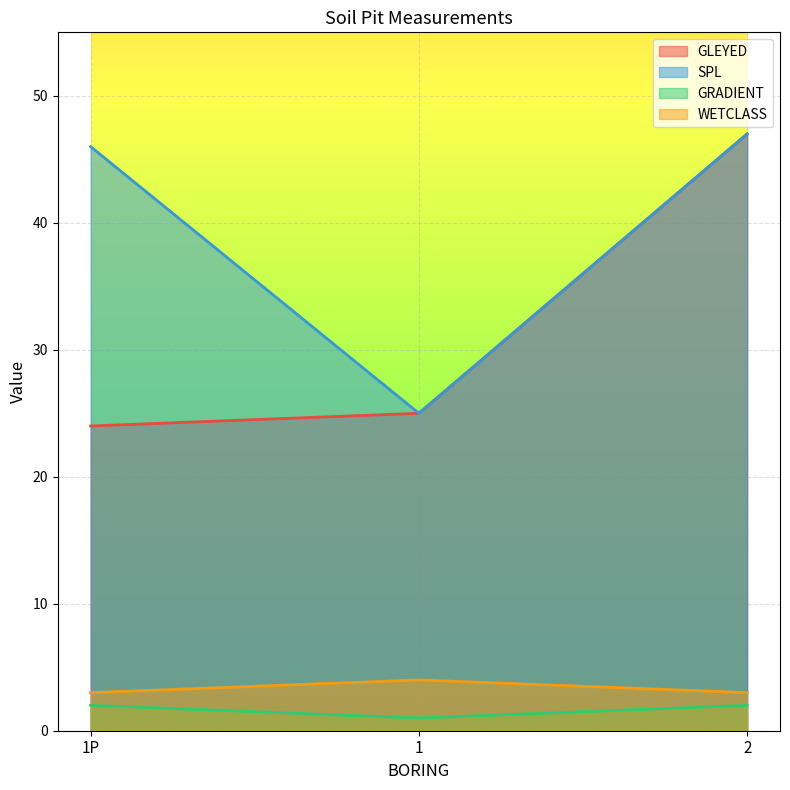

Reading right to left, extract all data points from this chart.

GLEYED: 47	25	24
SPL: 47	25	46
GRADIENT: 2	1	2
WETCLASS: 3	4	3